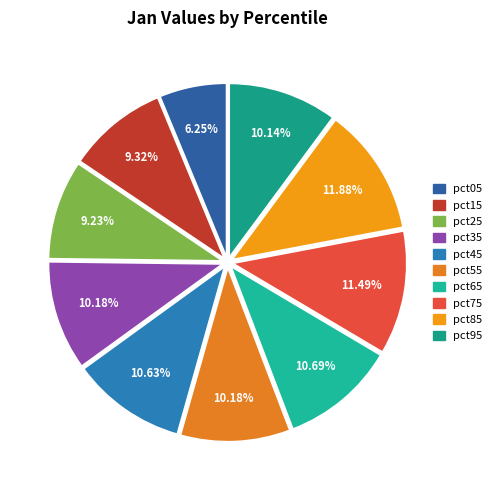

What portion of the pie excludes pct85?

88.1%